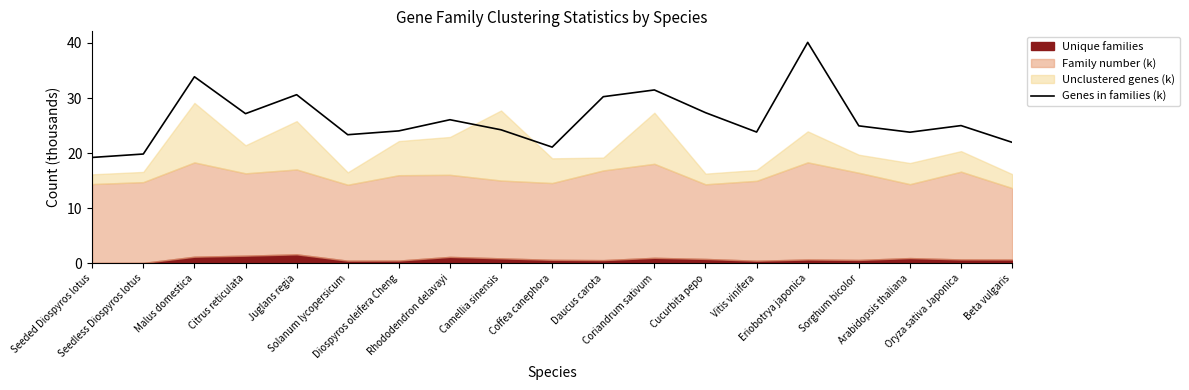

Rank the categories by value from highest to lowest.

Eriobotrya japonica, Malus domestica, Coriandrum sativum, Juglans regia, Daucus carota, Cucurbita pepo, Citrus reticulata, Rhododendron delavayi, Oryza sativa Japonica, Sorghum bicolor, Camellia sinensis, Diospyros oleifera Cheng, Vitis vinifera, Arabidopsis thaliana, Solanum lycopersicum, Beta vulgaris, Coffea canephora, Seedless Diospyros lotus, Seeded Diospyros lotus